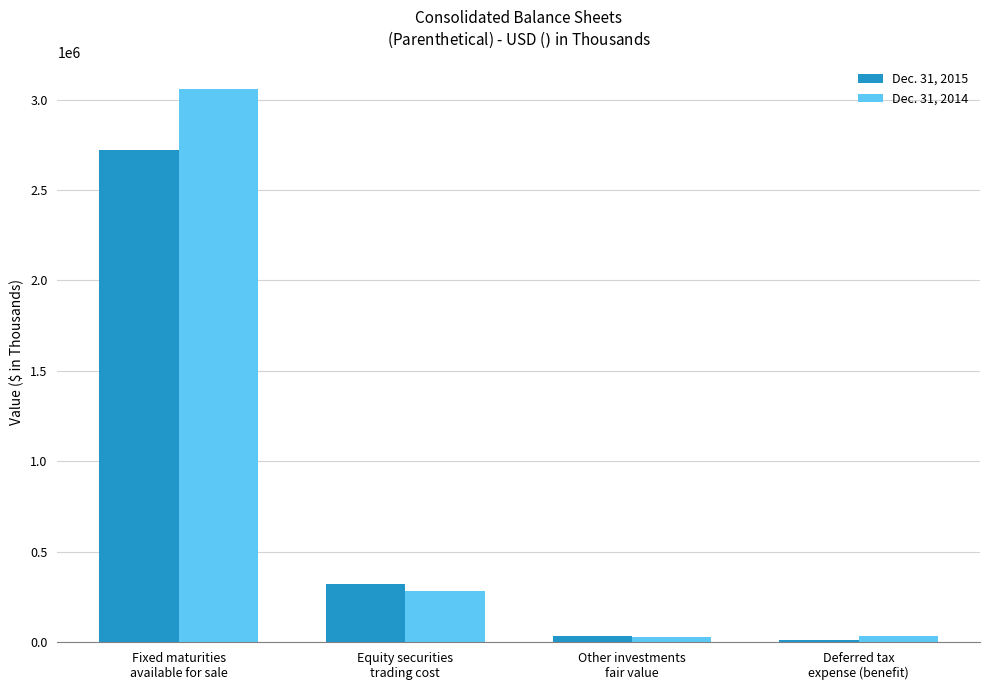

What are all the series names shown in the legend?

Dec. 31, 2015, Dec. 31, 2014